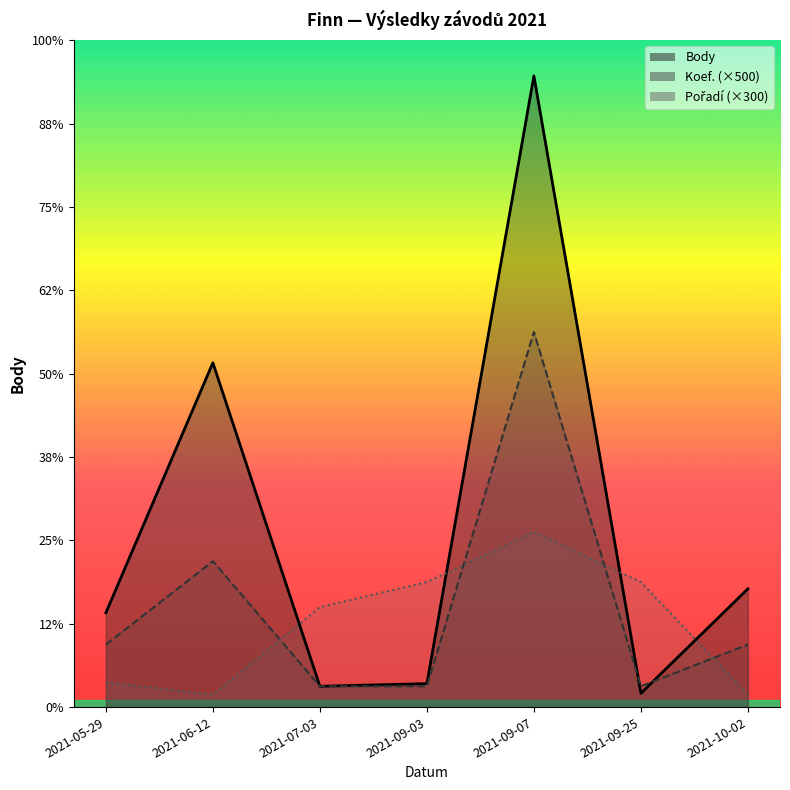

How many categories are shown in the chart?

7